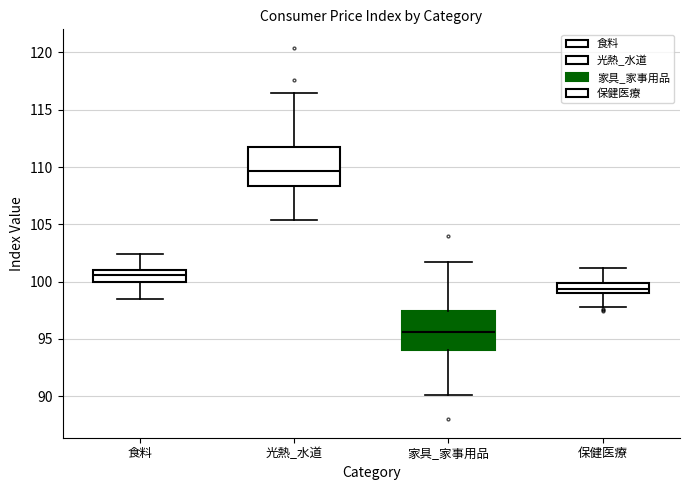

Reading left to right, read every box against the y-axis: the position of its median line, the range the box covers, and the ends of its whiskers. The values are not printed on the chart, so give them approximately, as read against the axis.

食料: median 100.5, box 100.0 to 101.0, whiskers 98.5 to 102.5
光熱_水道: median 109.5, box 108.5 to 112.0, whiskers 105.5 to 116.5
家具_家事用品: median 95.5, box 94.0 to 97.5, whiskers 90.0 to 101.5
保健医療: median 99.5, box 99.0 to 100.0, whiskers 98.0 to 101.0